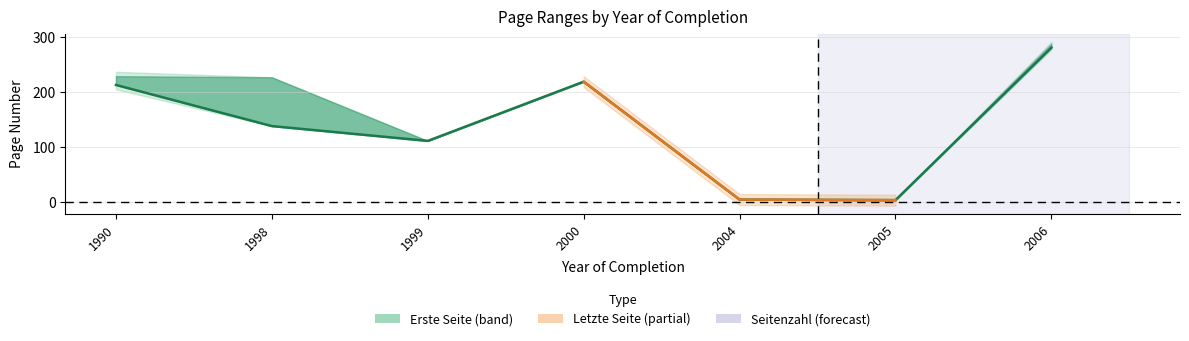

What is the average value of the Seitenzahl series?

3